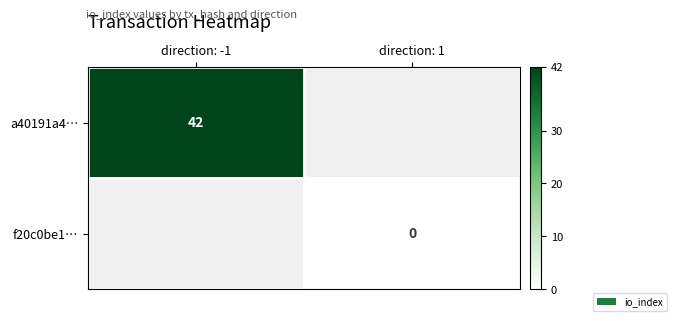

Is it true that a40191a4… equals 26 at direction: -1?

False